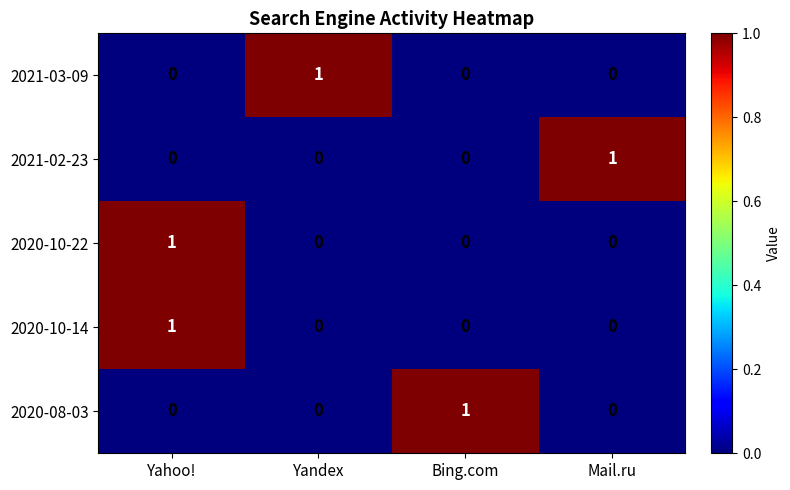

True or false: 2021-02-23 has a value of 1 at Mail.ru.

True